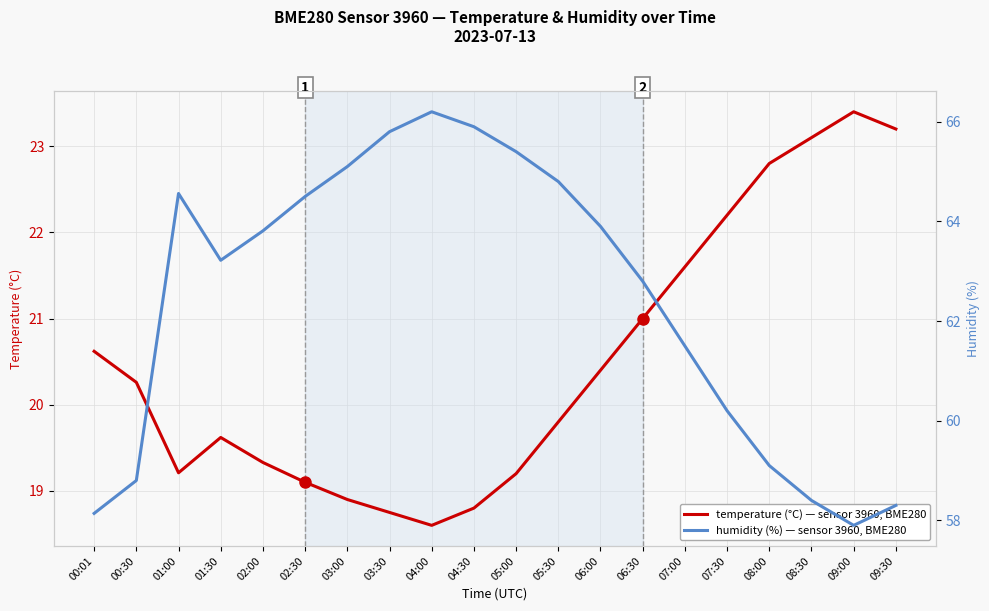

How many categories are shown in the chart?

20